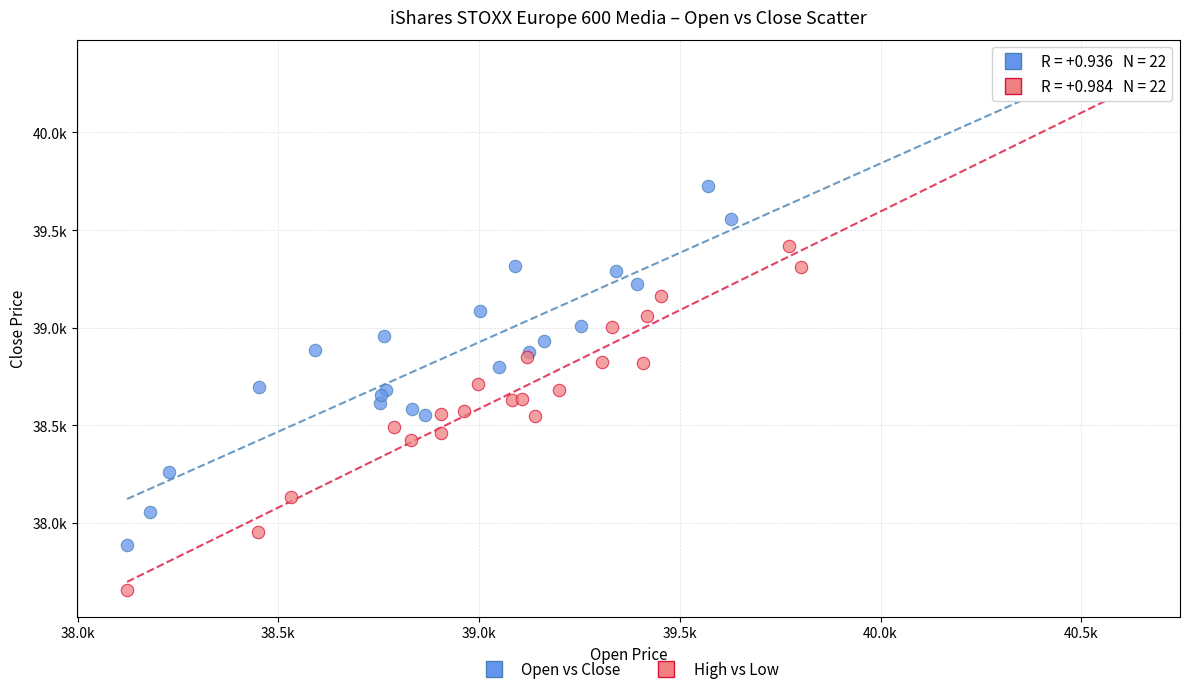

What are all the series names shown in the legend?

Open vs Close, High vs Low